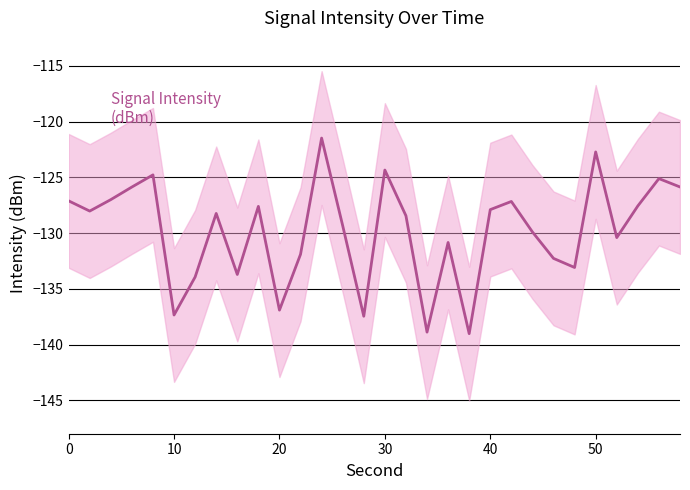

What is the difference between the second highest and second lowest values?

16.2